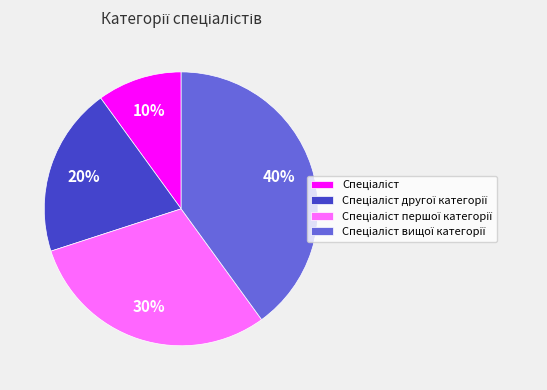

Does any single category account for the majority?

No